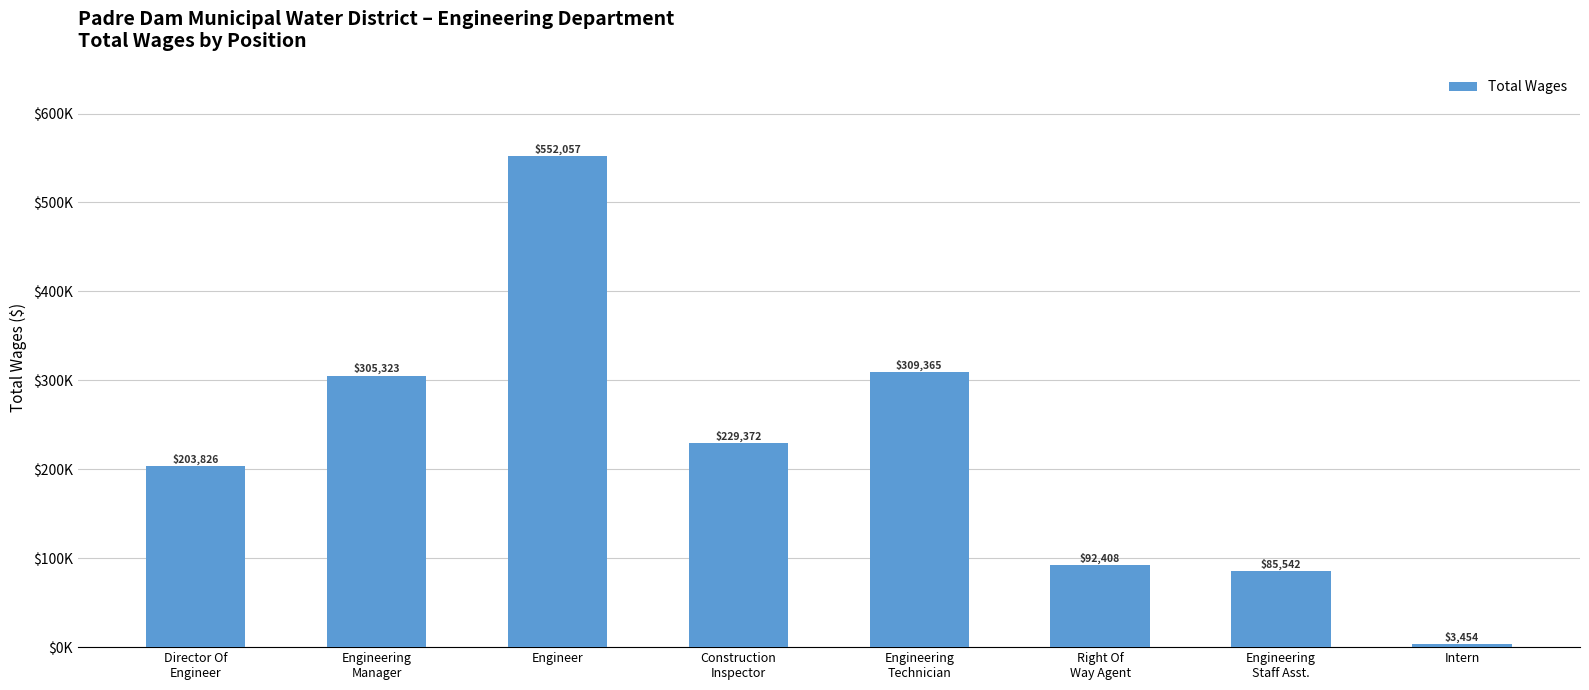

Does the chart contain stacked bars?

No